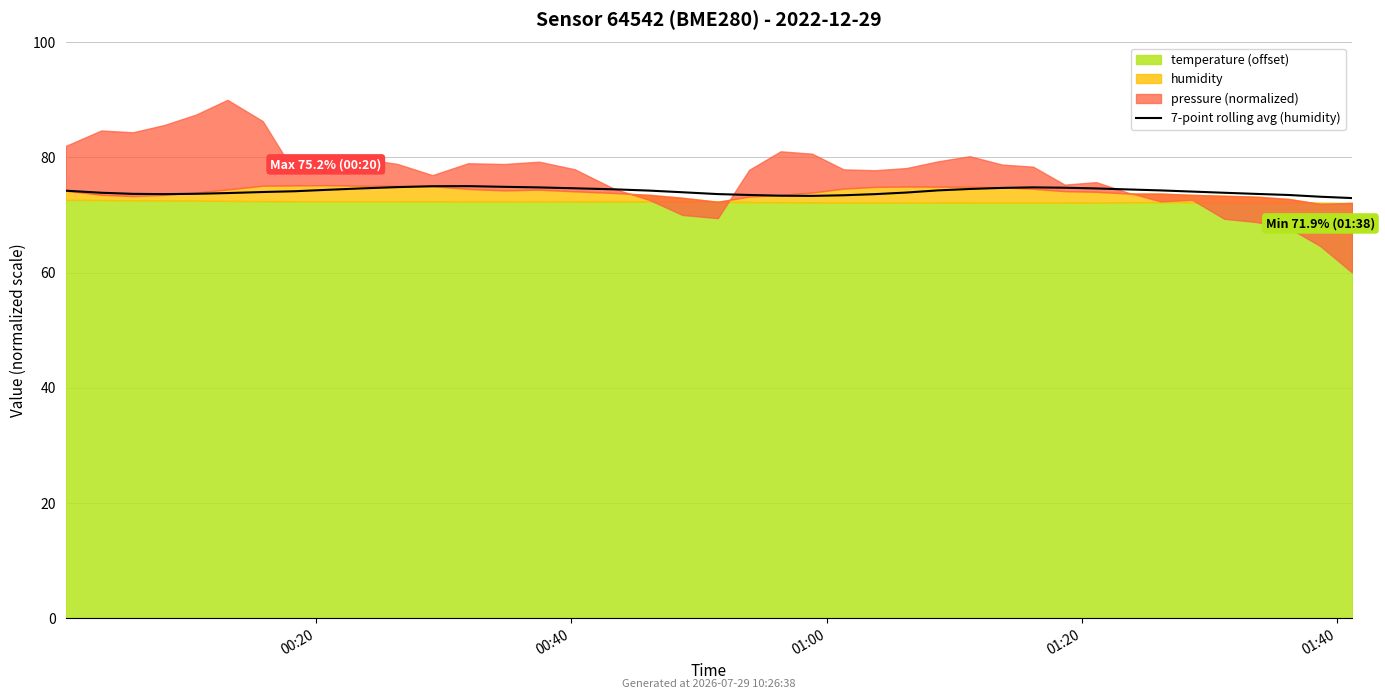

The value at 01:00 is 131.0. True or false?

False